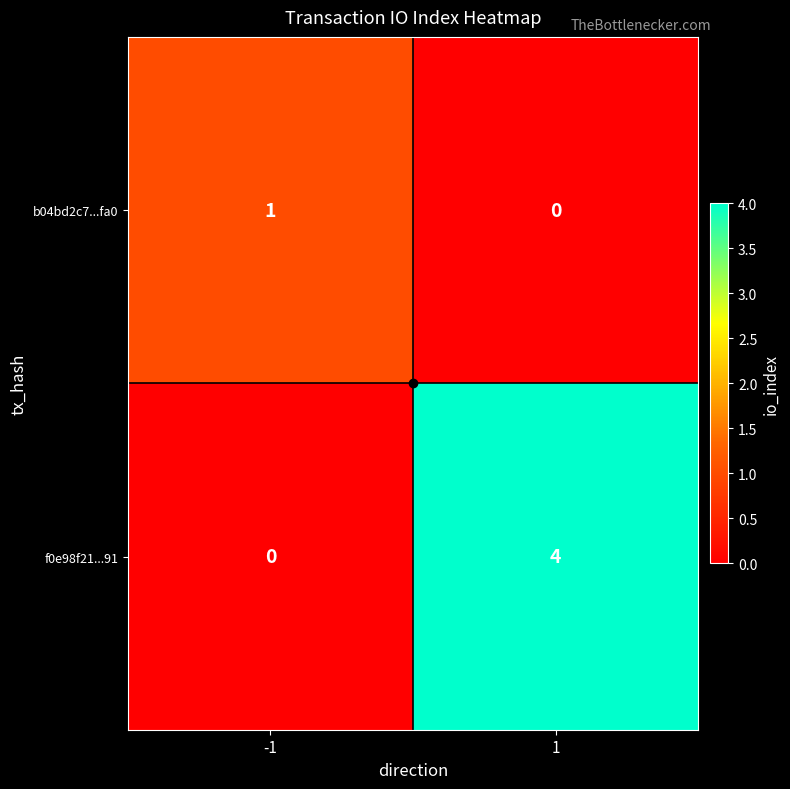

Which series has the largest range (max minus min)?

f0e98f21...91